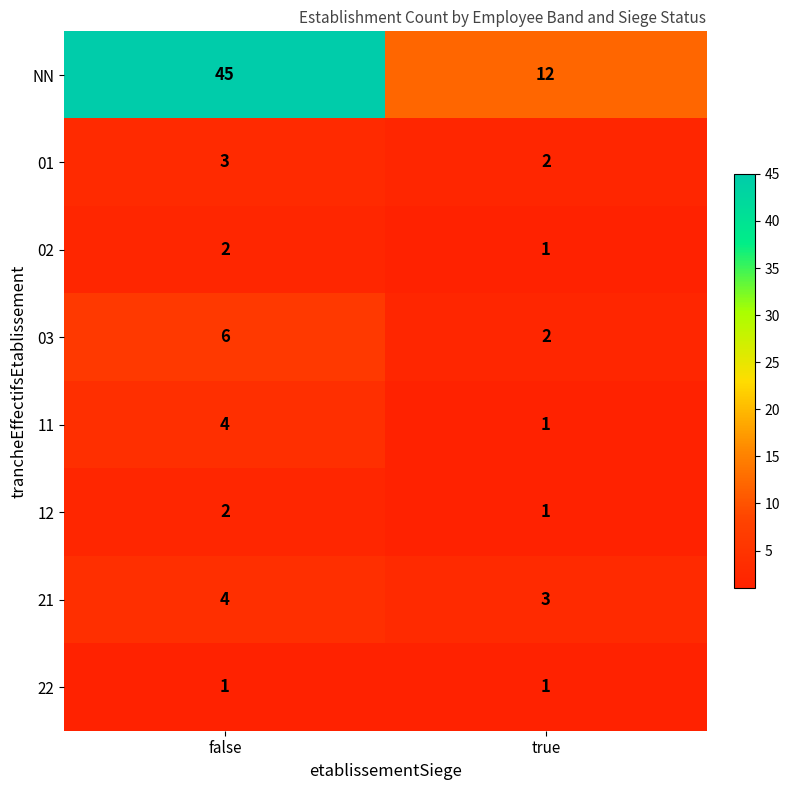

Which series changed the most between false and true?

NN